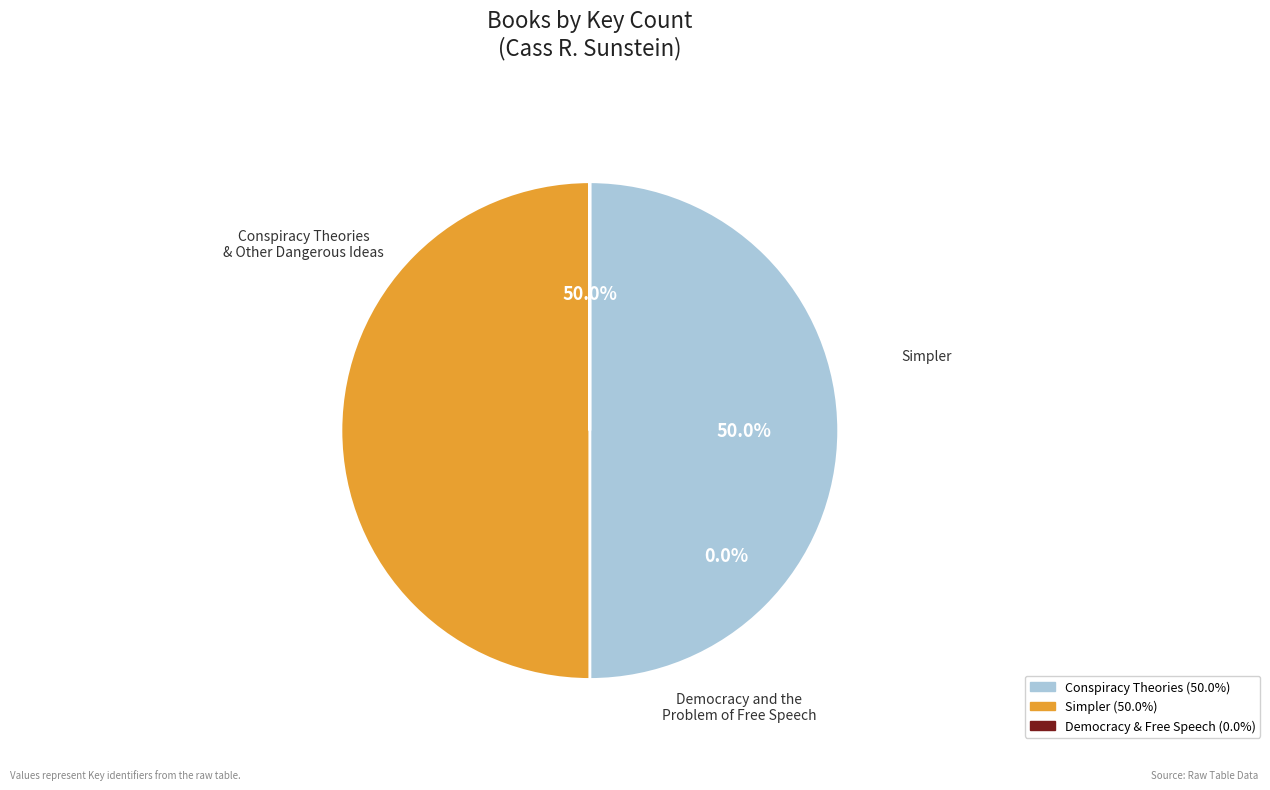

Approximately how many times larger is the value at Conspiracy Theories and Other Dangerous Ideas compared to Simpler?

1.0